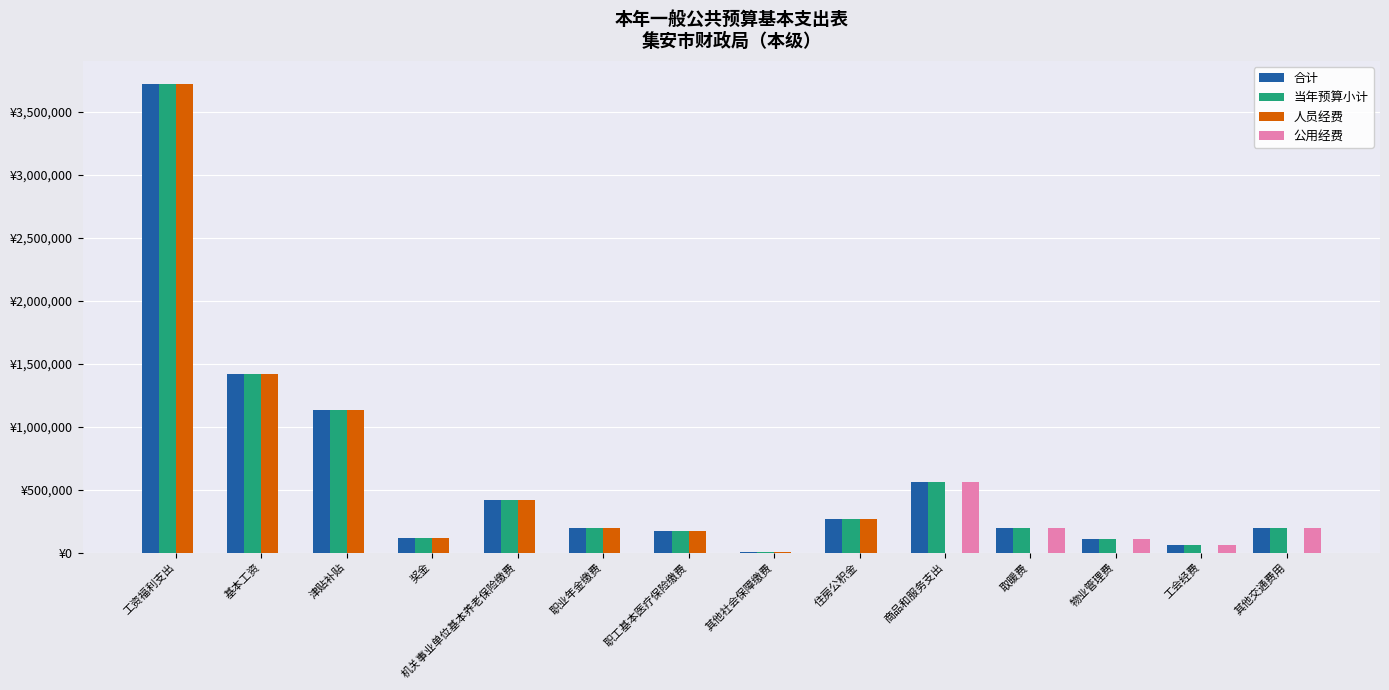

What are all the series names shown in the legend?

合计, 当年预算小计, 人员经费, 公用经费